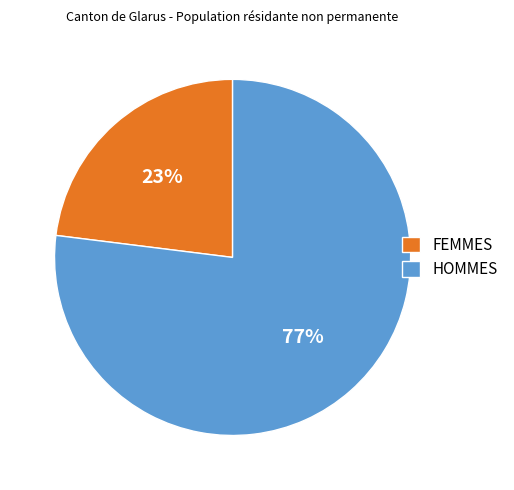

Which category accounts for the majority?

HOMMES